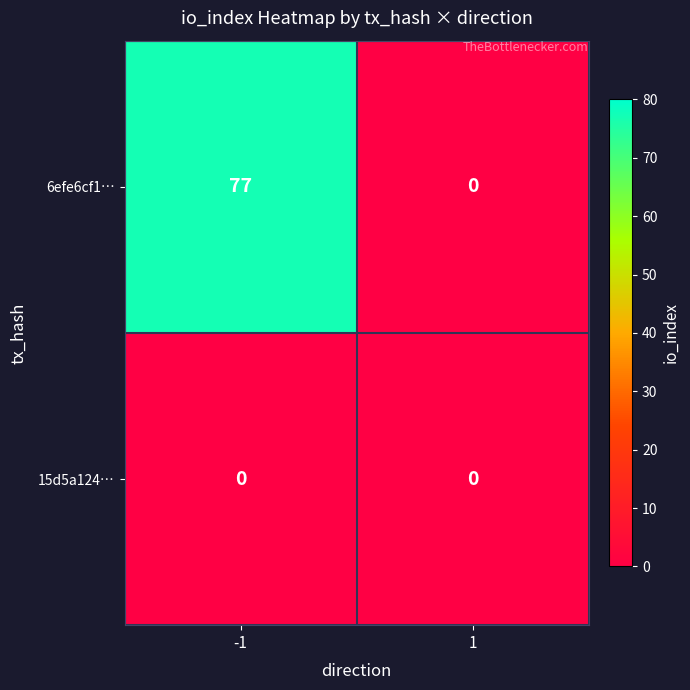

True or false: 15d5a124… has a value of 0 at 1.

True